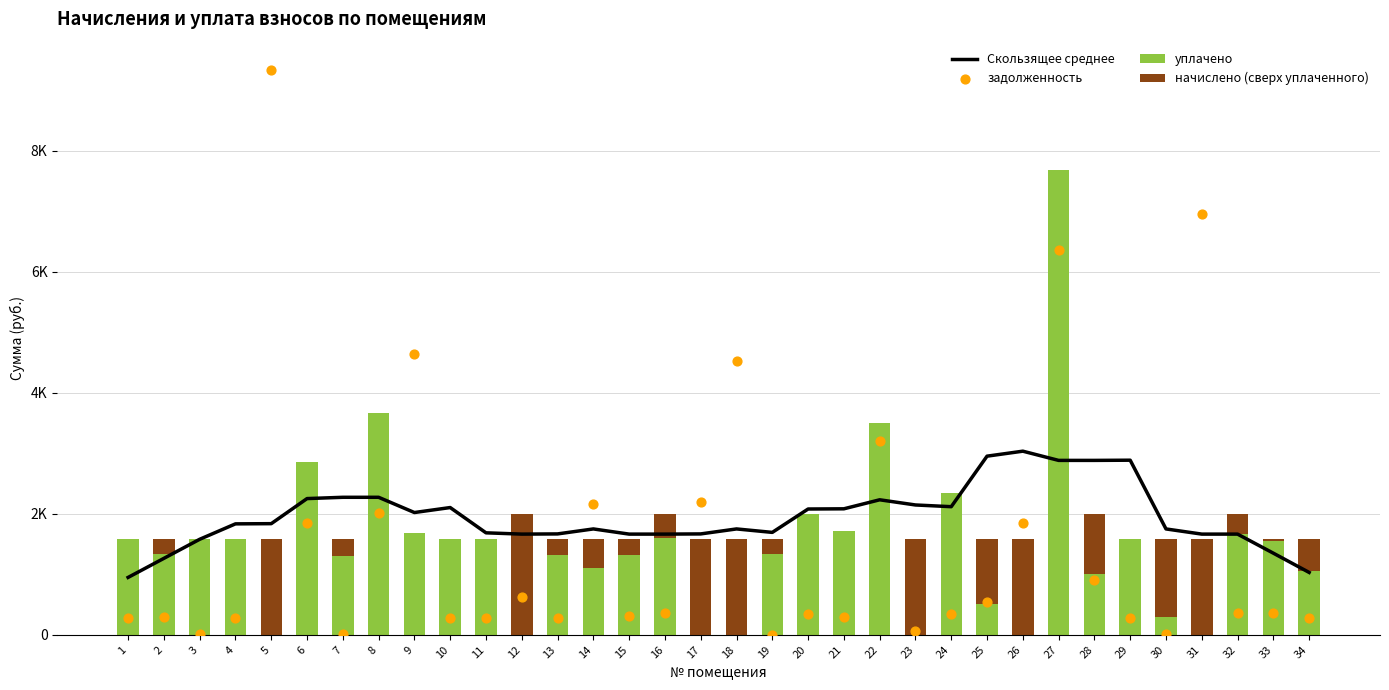

At which category is the sum across all series the highest?

27